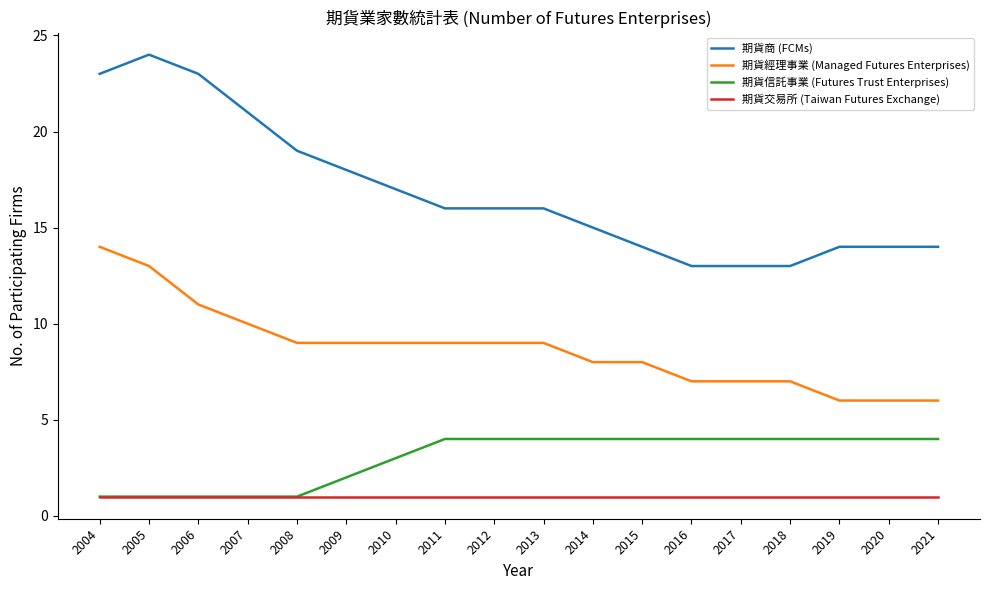

List the series in order of their peak value, highest first.

期貨商 (FCMs), 期貨經理事業 (Managed Futures Enterprises), 期貨信託事業 (Futures Trust Enterprises), 期貨交易所 (Taiwan Futures Exchange)